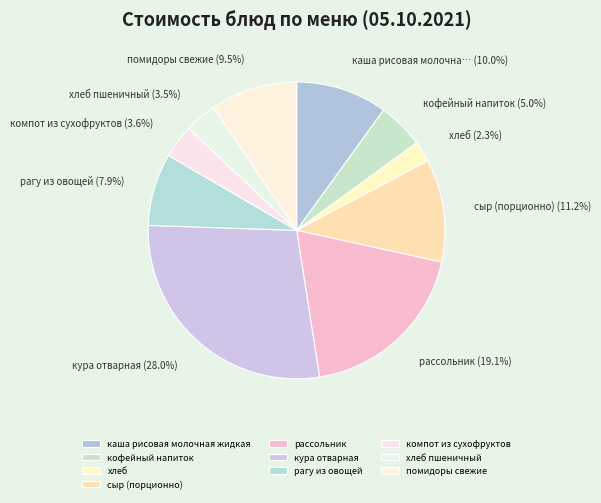

To the nearest percent, what is the combined percentage of компот из сухофруктов and кура отварная?

32%